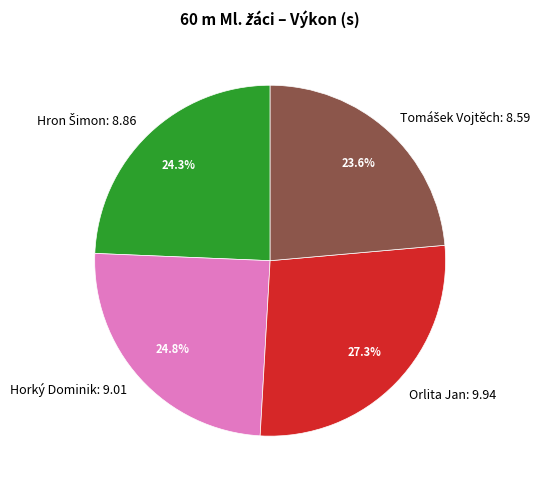

Does any single category account for the majority?

No